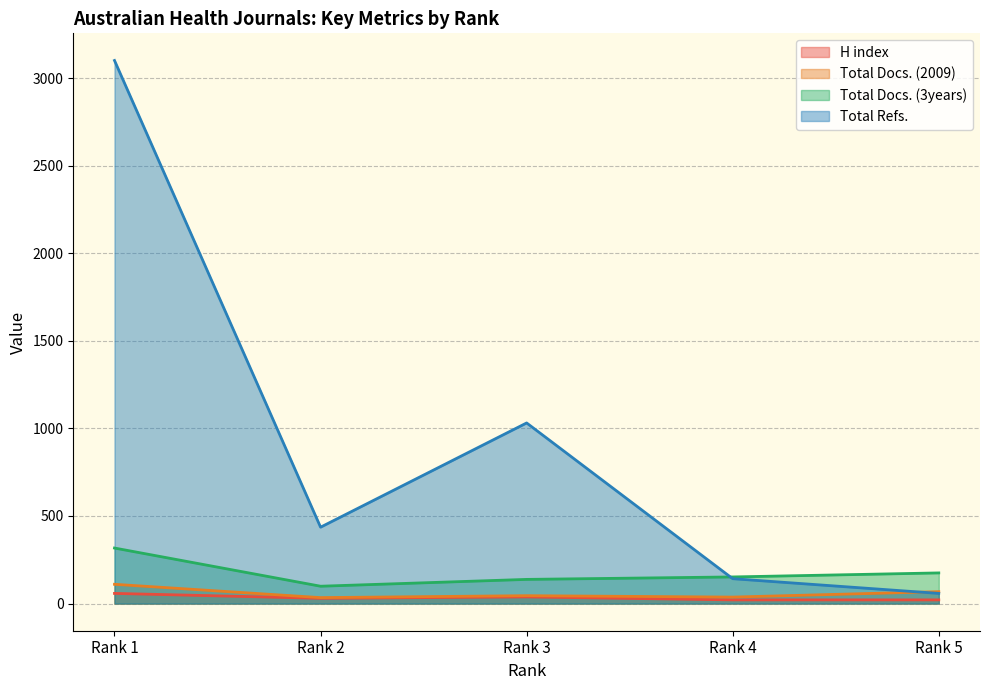

At which label does Total Docs. (3years) reach its minimum?

Rank 2